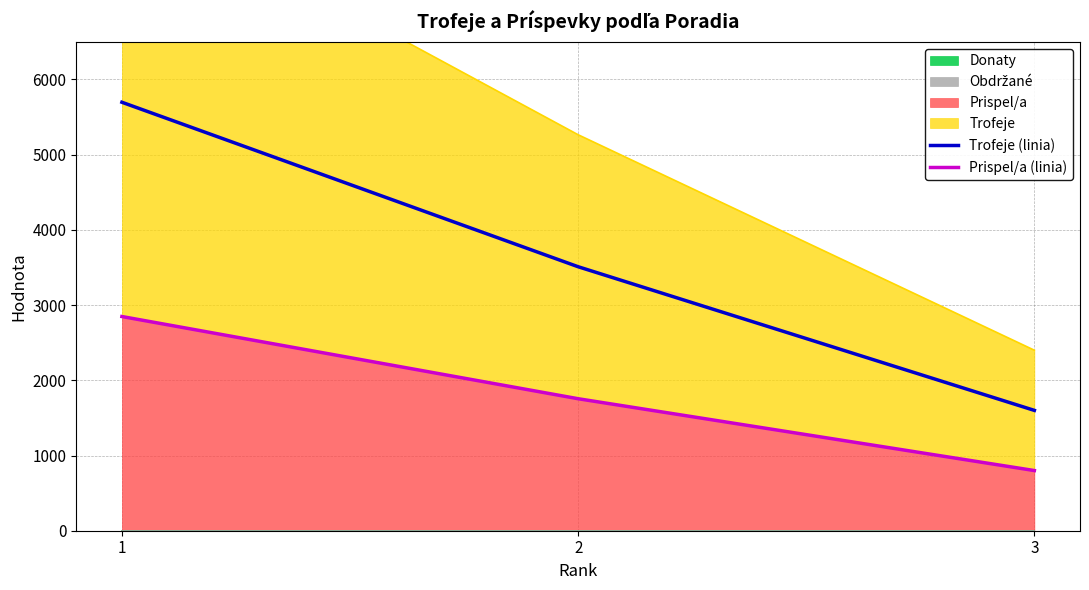

What is the average value of the Trofeje (linia) series?

3602